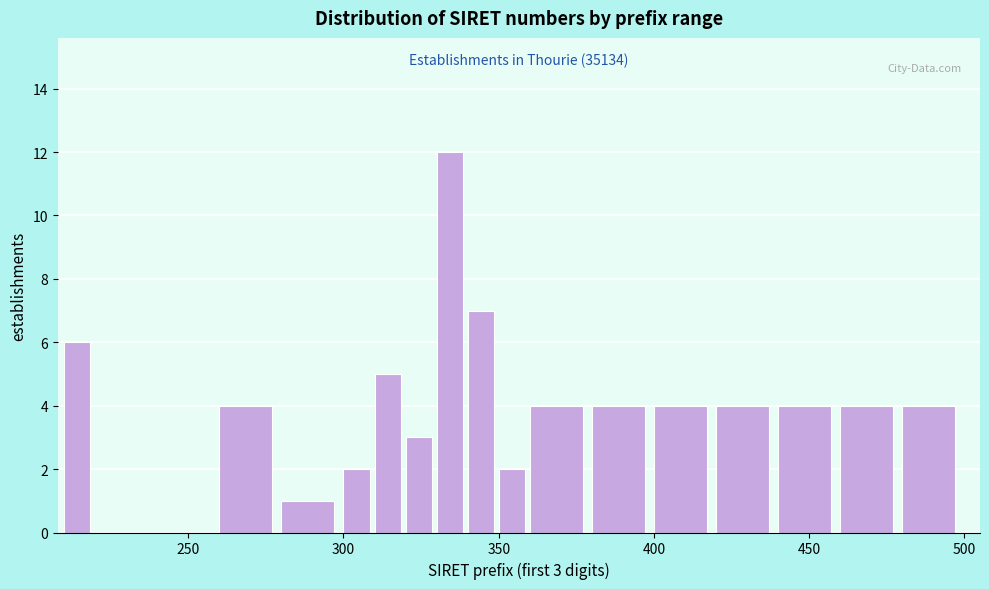

Around what value on the x-axis is the tallest bar? Give the approximate position of its centre, as read against the axis.

335